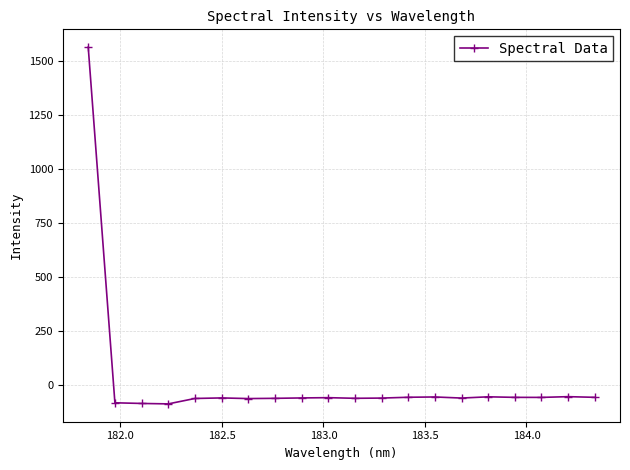

What is the smallest value displayed?

-87.7